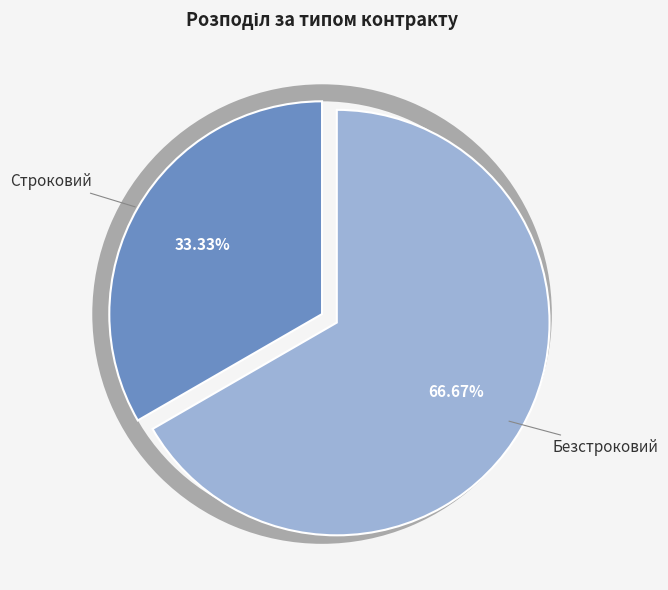

What percentage do Строковий and Безстроковий together represent?

100.0%